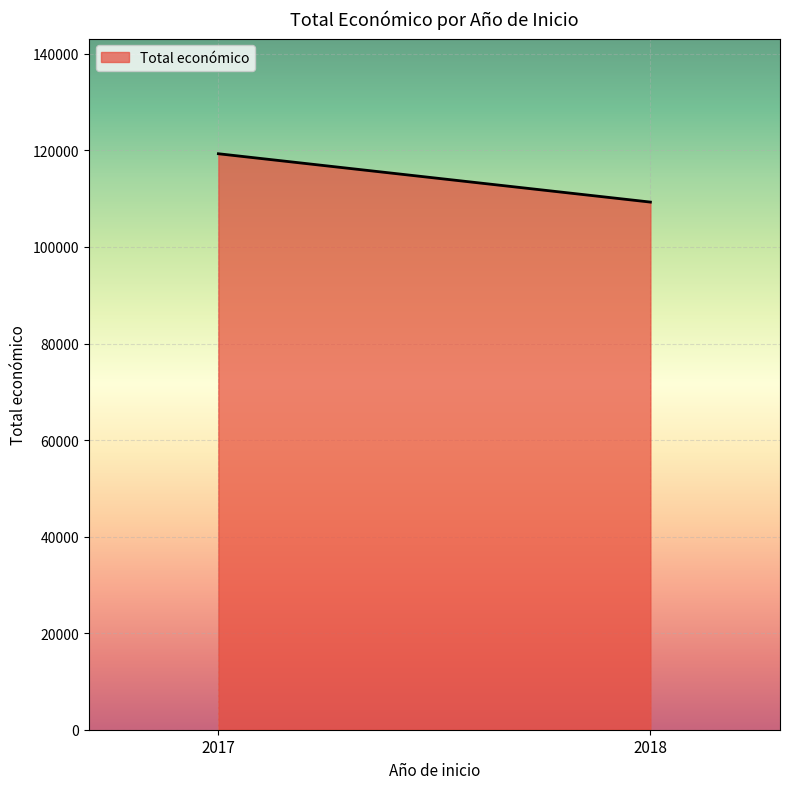

How many values are below 119318?

1